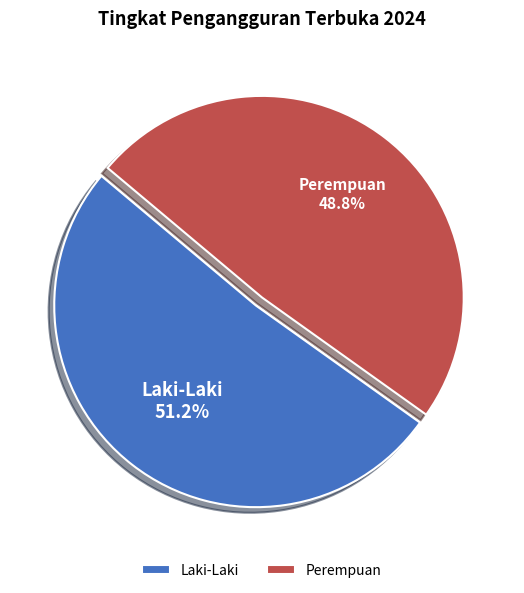

To the nearest percent, what is the difference between the Laki-Laki and Perempuan slice percentages?

2%